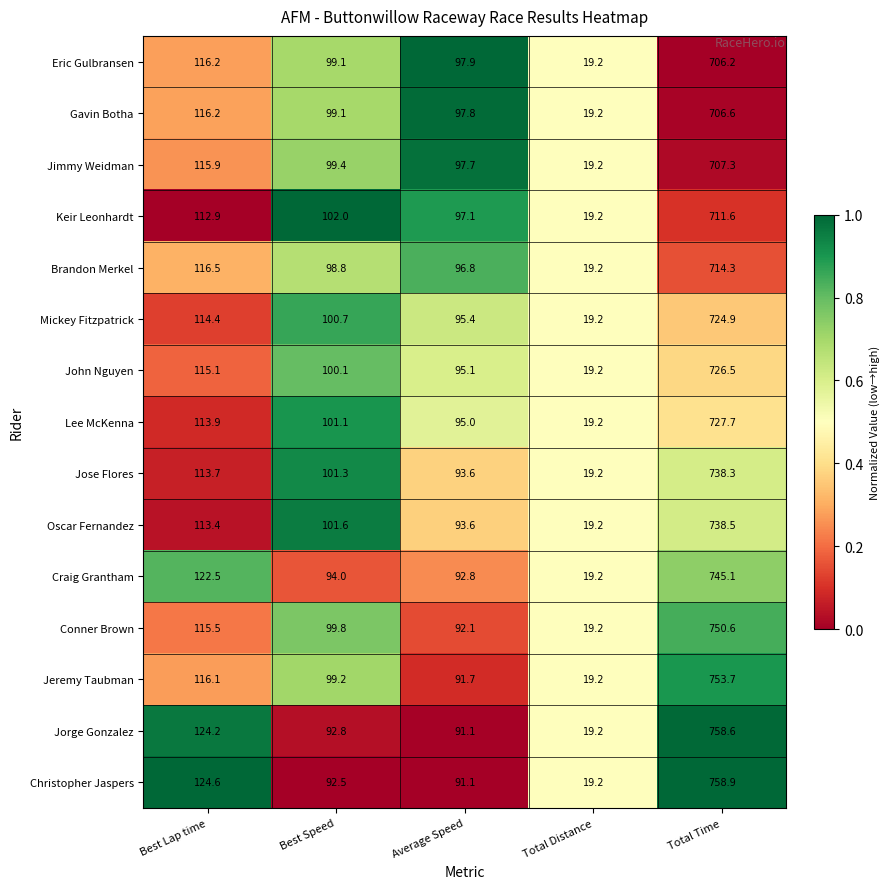

The value of Jose Flores at Average Speed is 166.4. True or false?

False